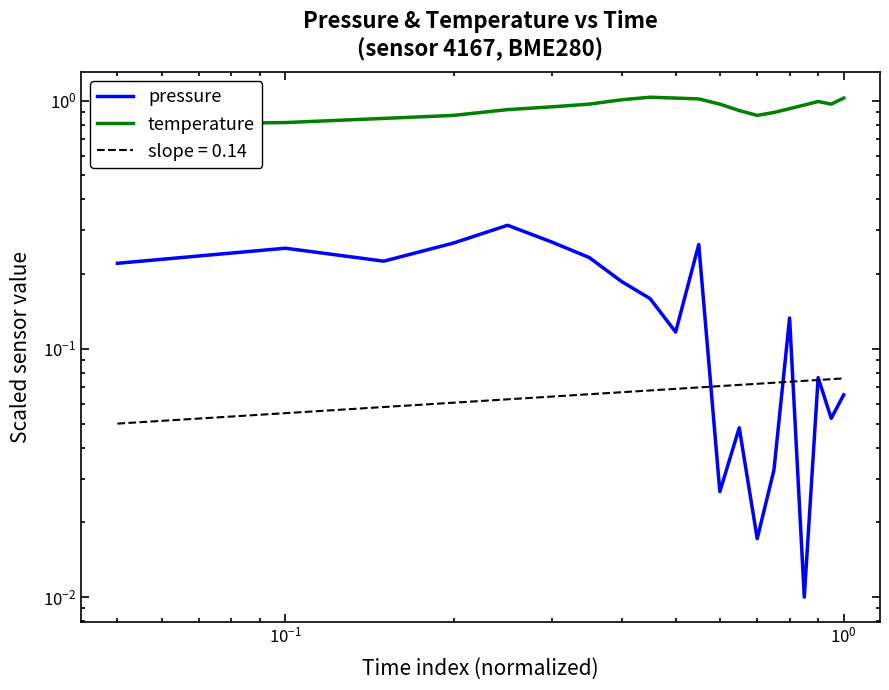

At how many categories does at least one series exceed 1?

5